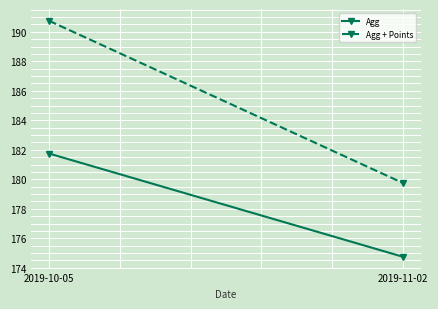

Where does the Agg + Points series first go above 190?

2019-10-05